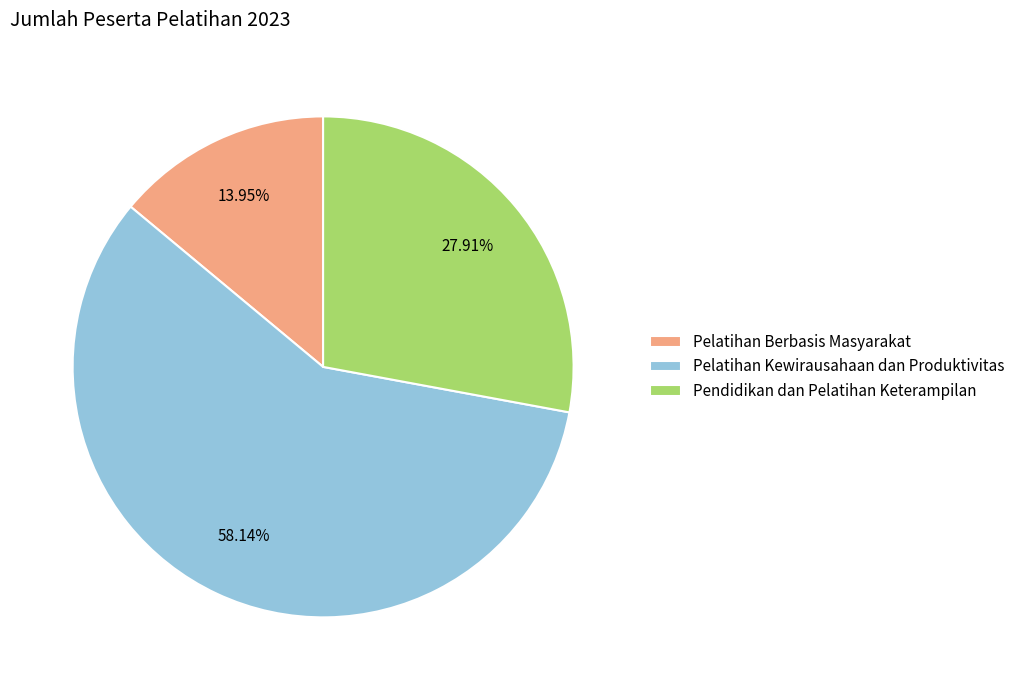

Does Pelatihan Kewirausahaan dan Produktivitas account for over 50% of the chart?

Yes